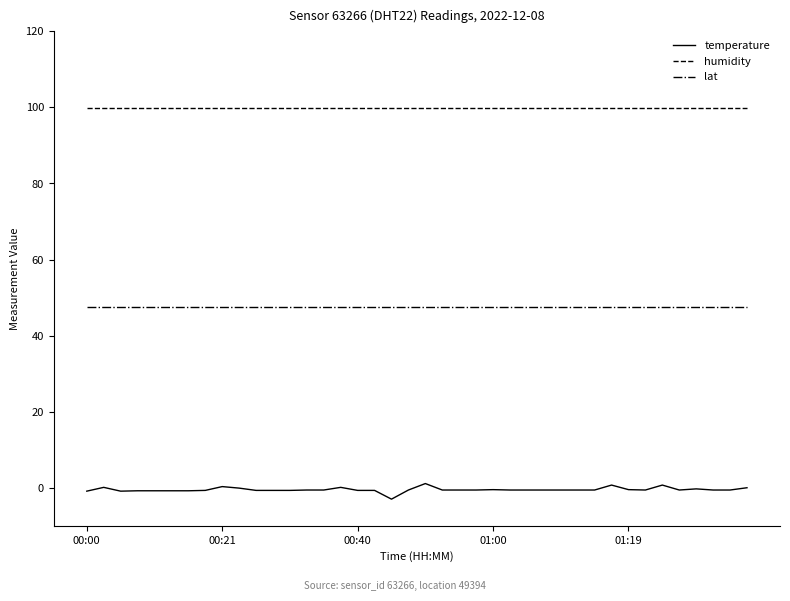

List the series in order of their overall mean, highest first.

humidity, lat, temperature